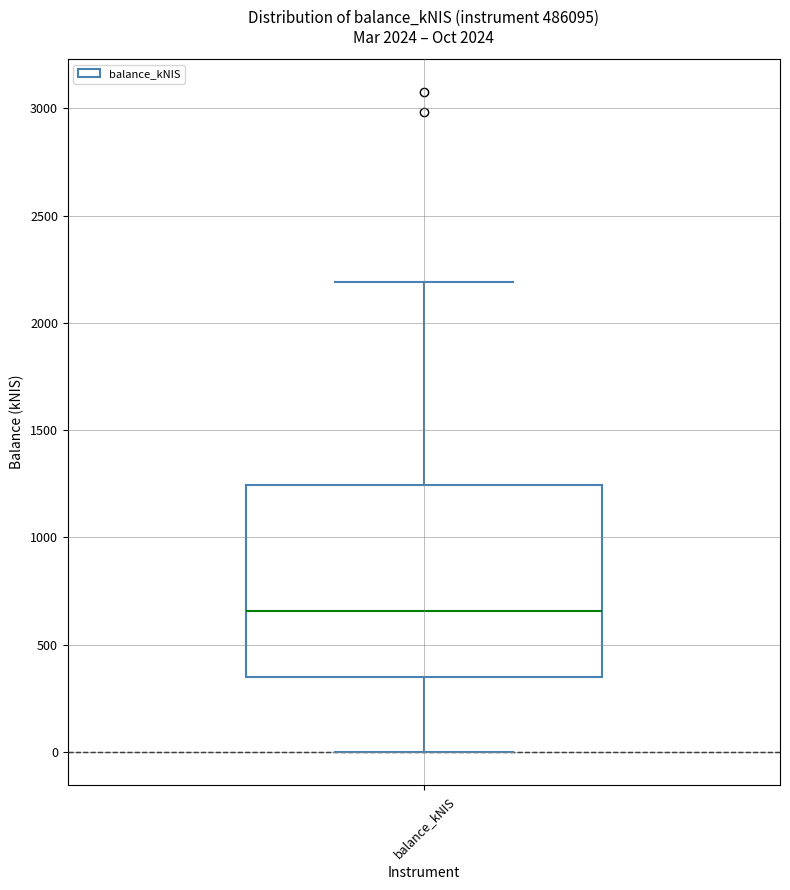

Transcribe this box plot: give where the median line is, the range the box spans, and where the two whiskers end, as read against the y-axis. The values are not printed on the chart, so give them approximately, as read against the axis.

median 650, box 350 to 1250, whiskers 0 to 2200